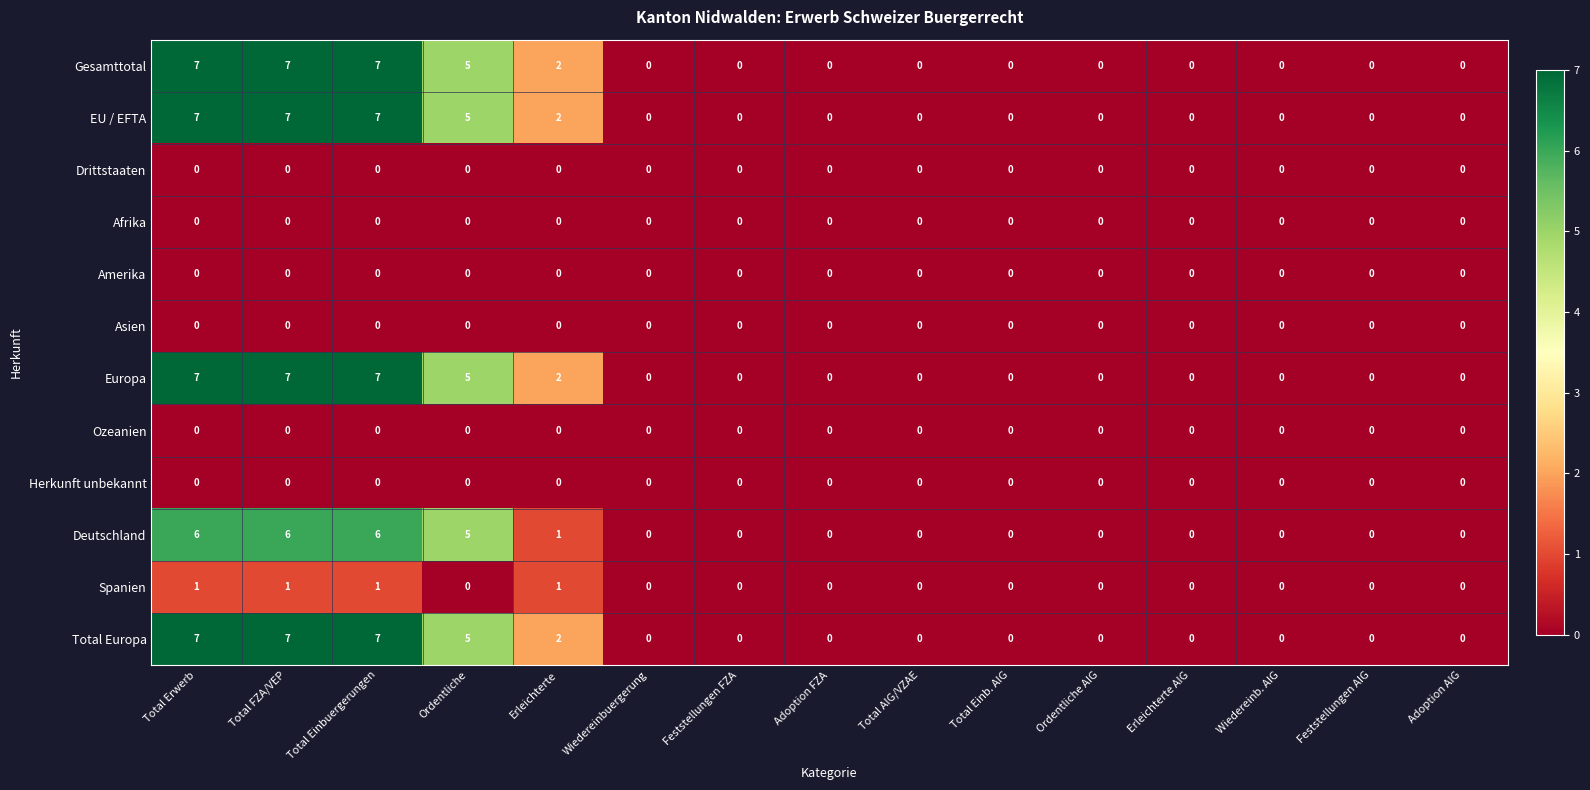

True or false: Gesamttotal has a value of -3 at Total Einb. AIG.

False